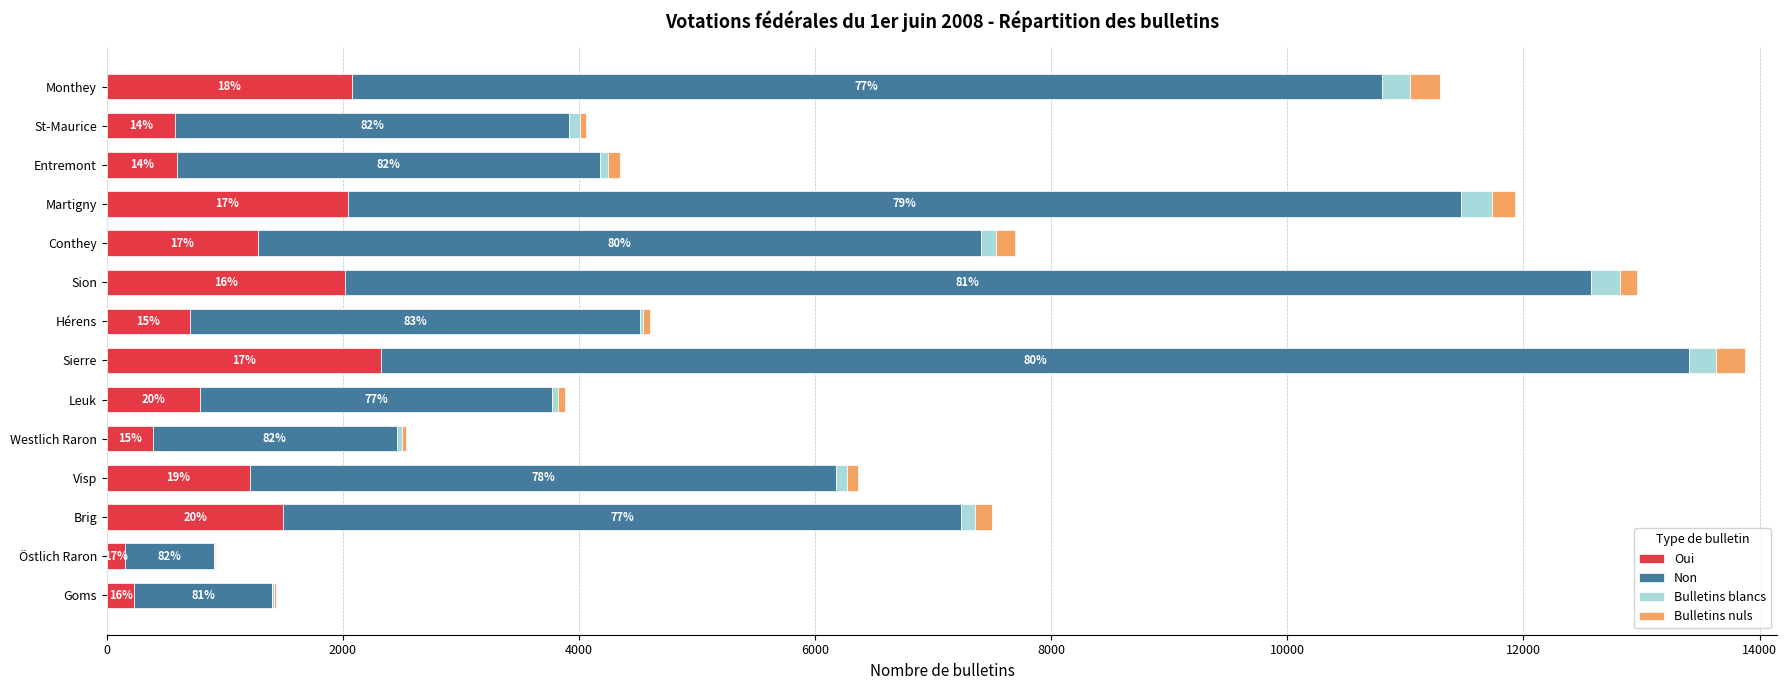

Reading right to left, list all the values displayed in this chart.

Oui: 2079	577	599	2047	1278	2016	706	2323	791	388	1215	1497	153	235
Non: 8719	3341	3576	9420	6125	10555	3810	11083	2980	2069	4964	5739	754	1167
Bulletins blancs: 241	91	73	268	132	243	28	227	52	40	89	118	12	17
Bulletins nuls: 250	53	100	191	157	149	58	240	59	34	92	144	3	17